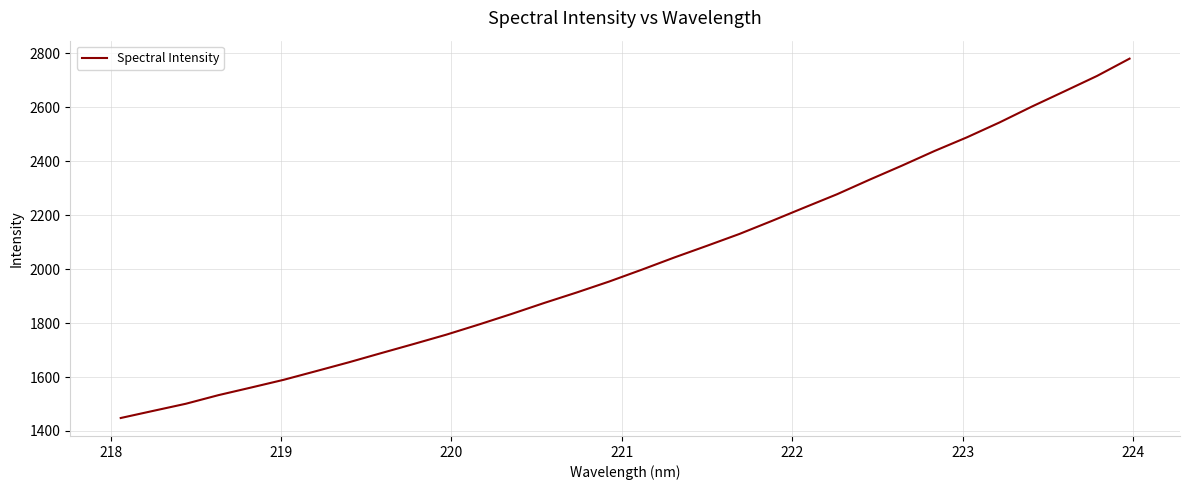

What is the smallest value displayed?

1448.1